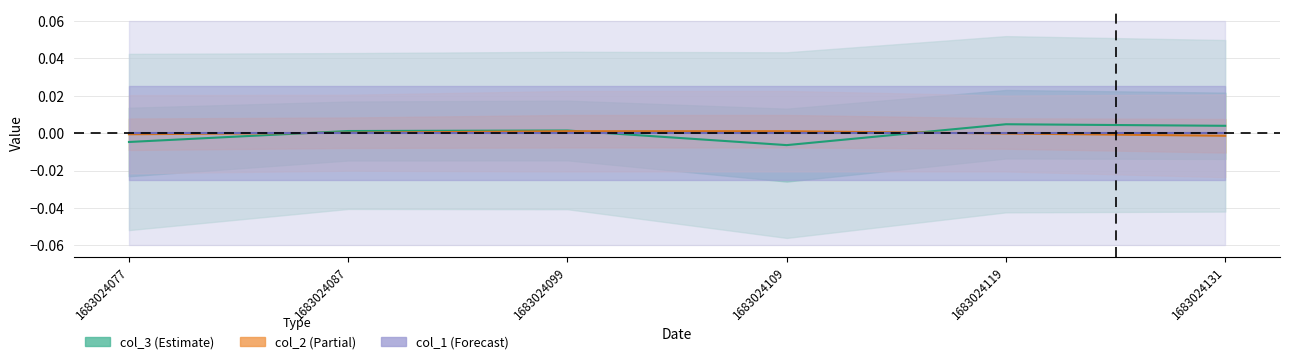

Where do col_3 and col_2 first cross each other?

1683024077 and 1683024087